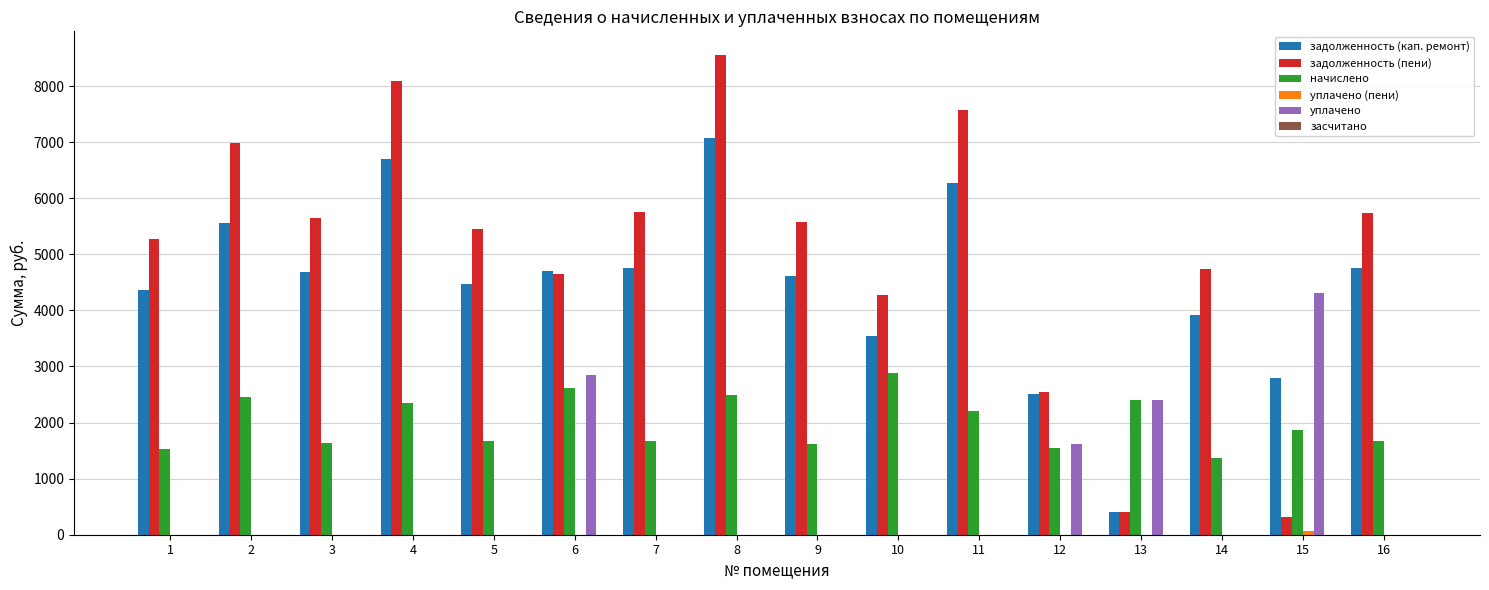

Which series changed the most between 15 and 16?

задолженность (пени)